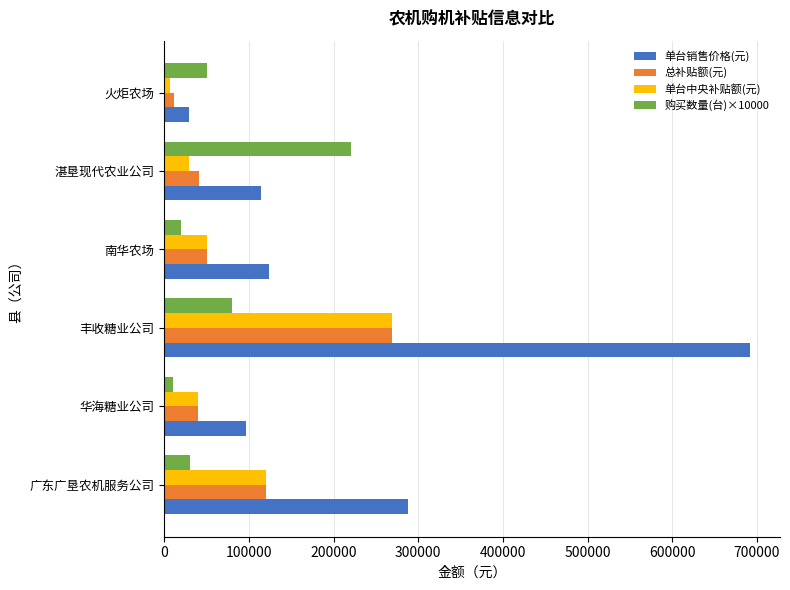

Is it true that 单台销售价格(元) equals 692000 at 丰收糖业公司?

True